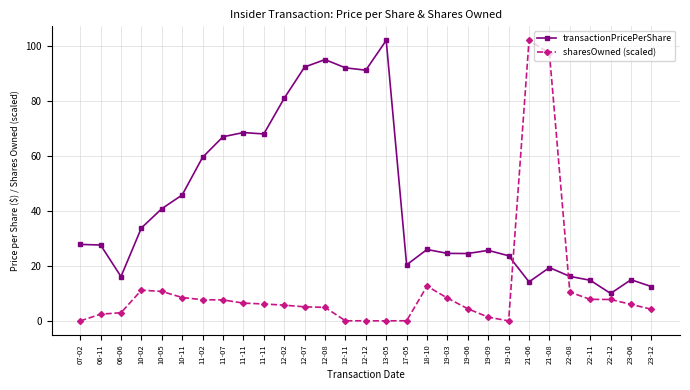

True or false: sharesOwned (scaled) and transactionPricePerShare intersect in this chart.

True